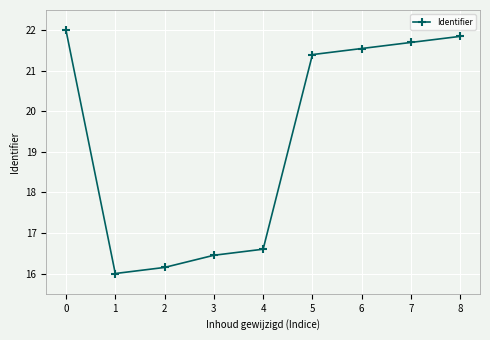

What is the minimum value shown in the chart?

16.0